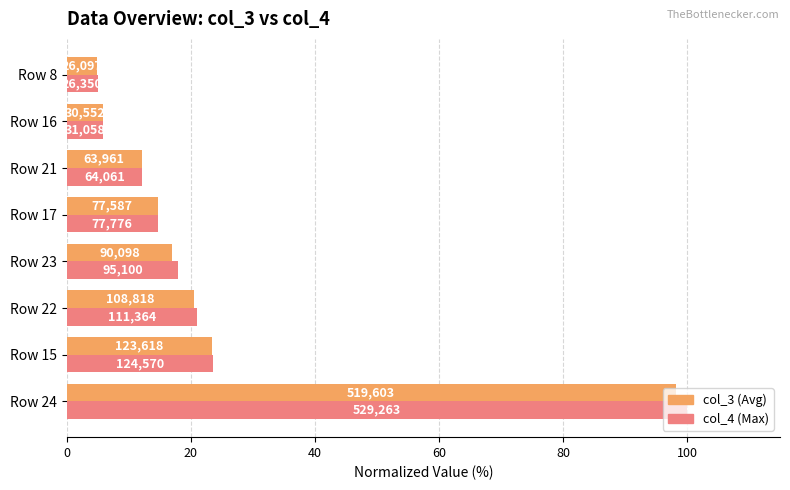

What is the difference between the second highest and minimum values in the col_3 (Avg) series?

18.4